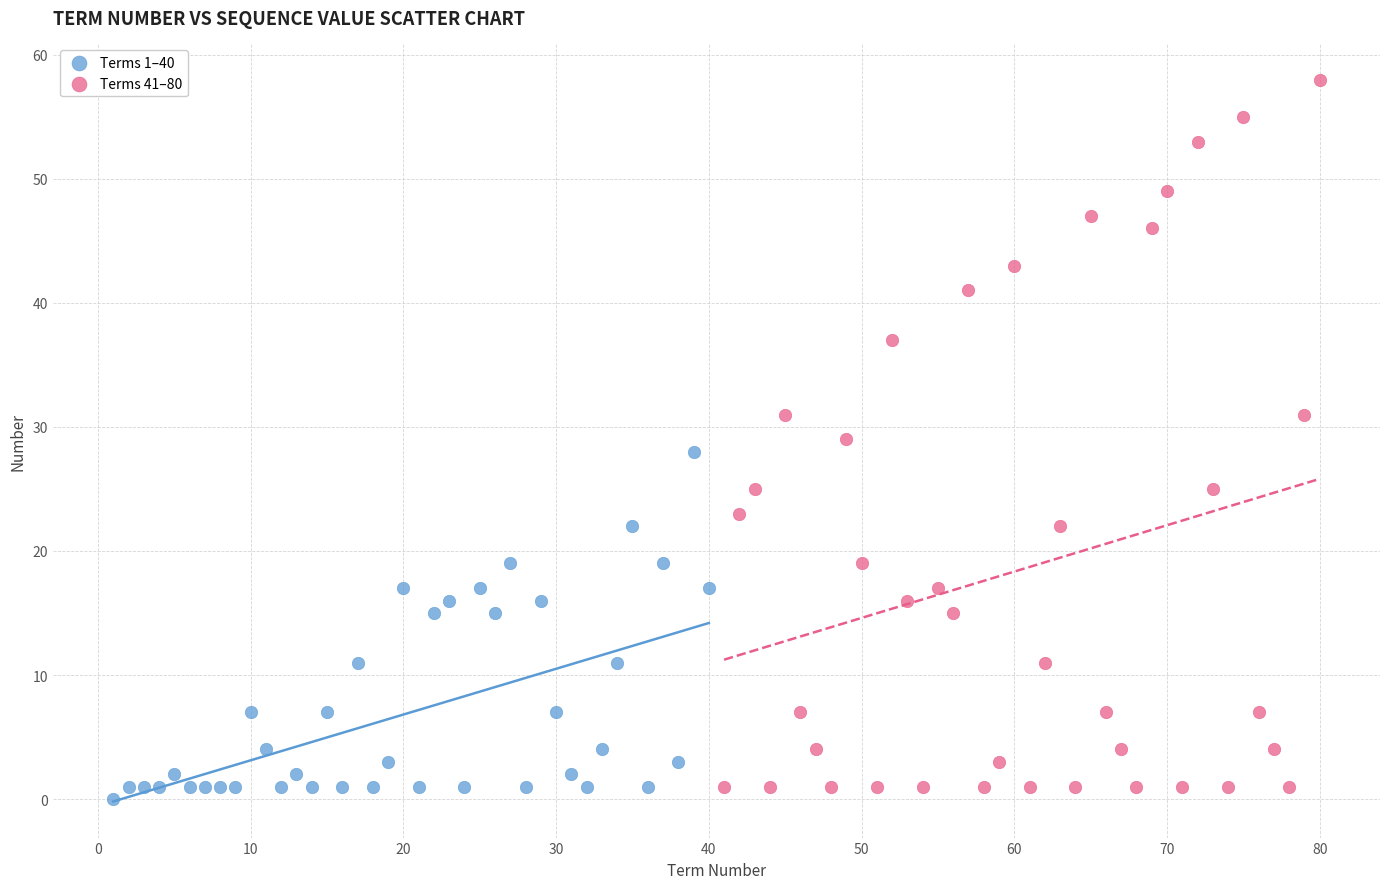

Which series contains the highest Y value?

Terms 41–80